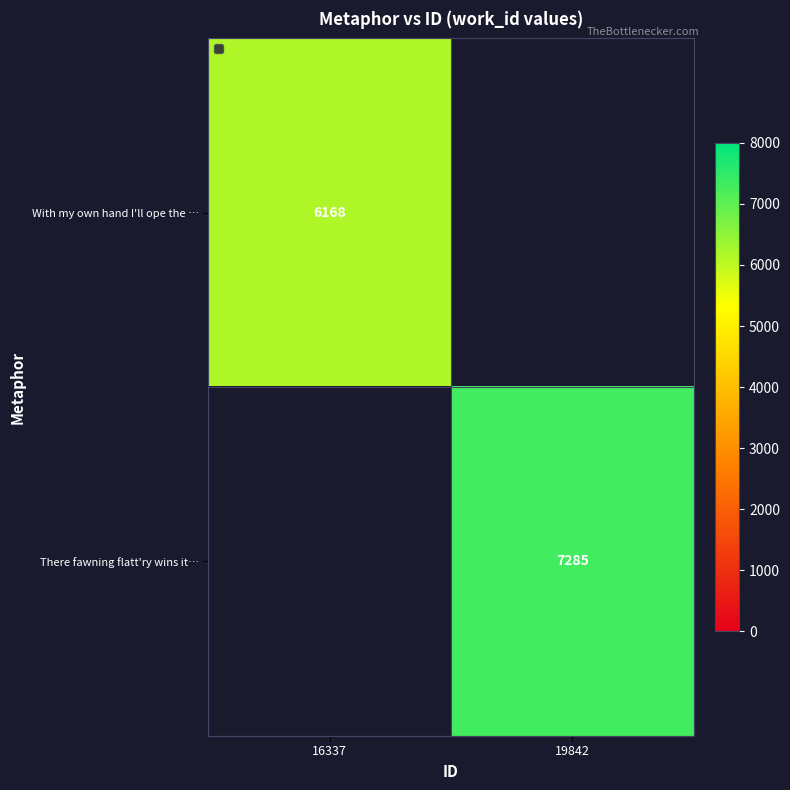

Is it true that With my own hand I'll ope the … equals 6168 at 16337?

True